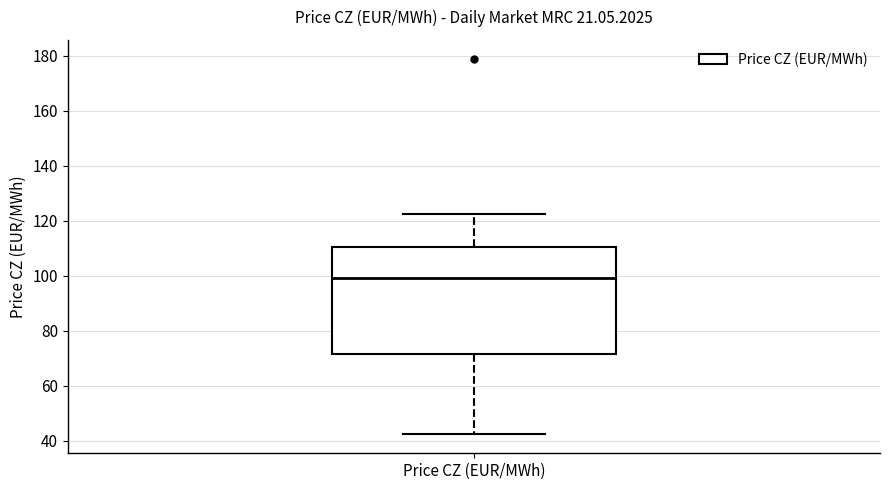

Read this box plot against the y-axis: the position of the median line, the range covered by the box, and the ends of both whiskers. The values are not printed on the chart, so give them approximately, as read against the axis.

median 100, box 72 to 110, whiskers 42 to 122